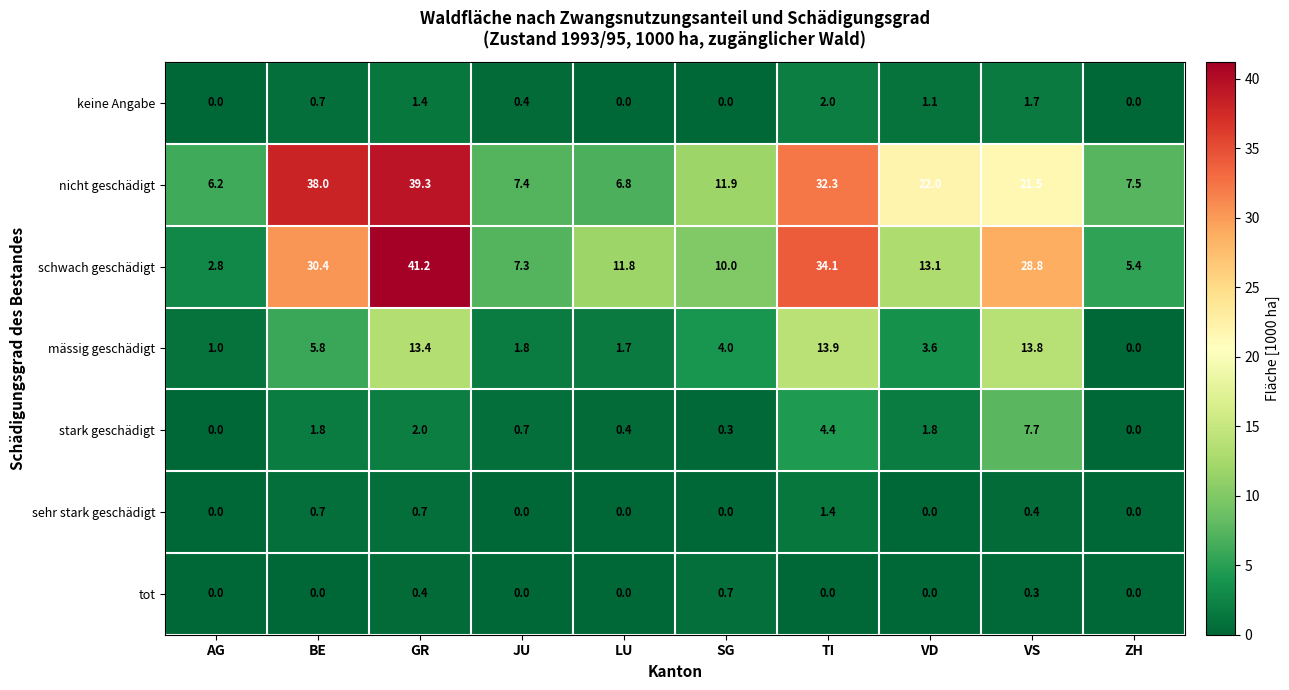

What is the difference between the highest and lowest values at AG?

6.2